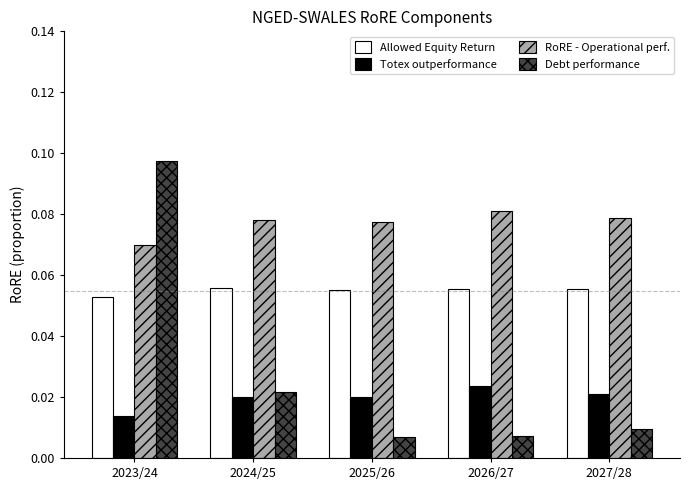

Which label corresponds to the largest value in the chart?

2023/24